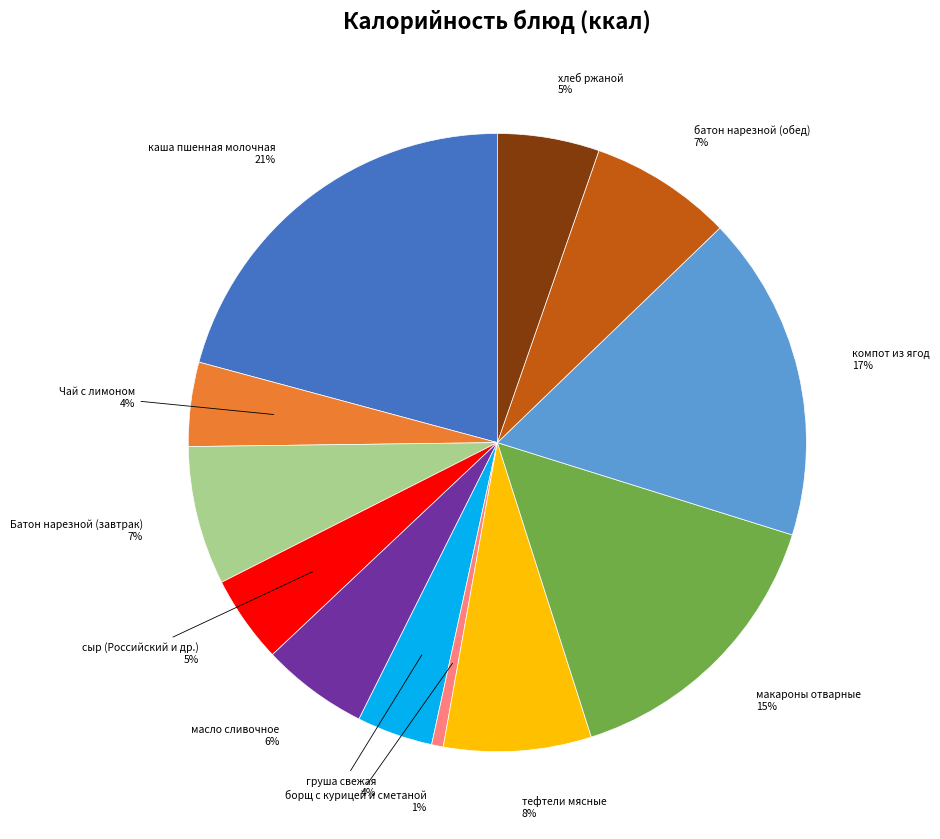

Does any single category account for the majority?

No